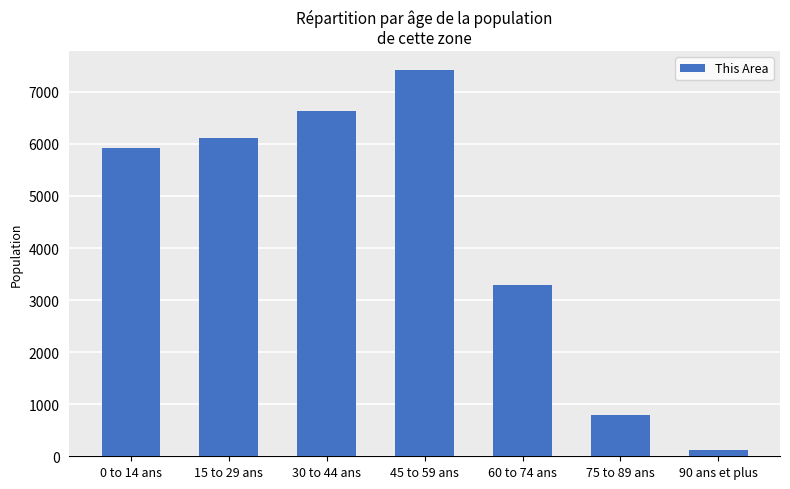

Reading left to right, what are all the values shown in this chart?

5919	6107	6636	7414	3291	800	120